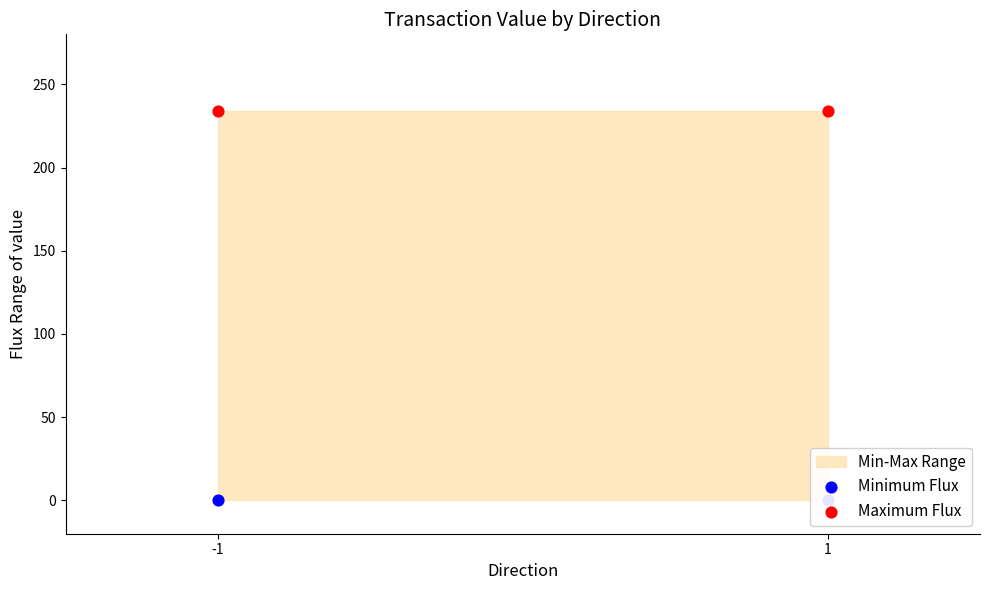

Which series has the largest Y range (max minus min)?

Minimum Flux